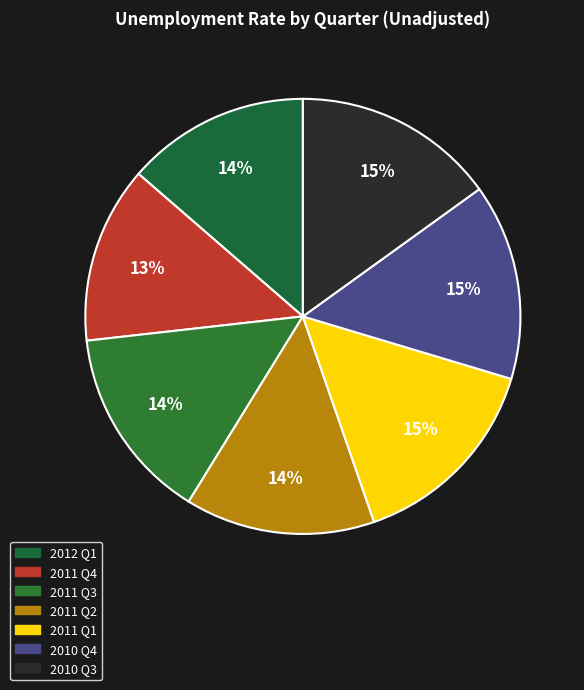

Is there any slice that represents more than half of the pie?

No